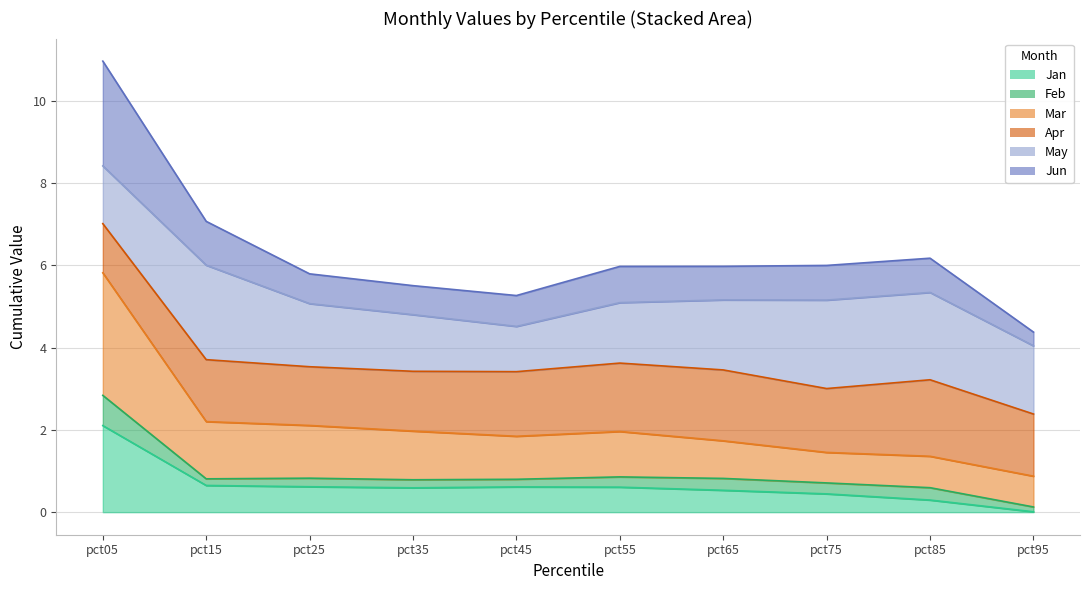

Is it true that Jun equals 5.8 at pct25?

True